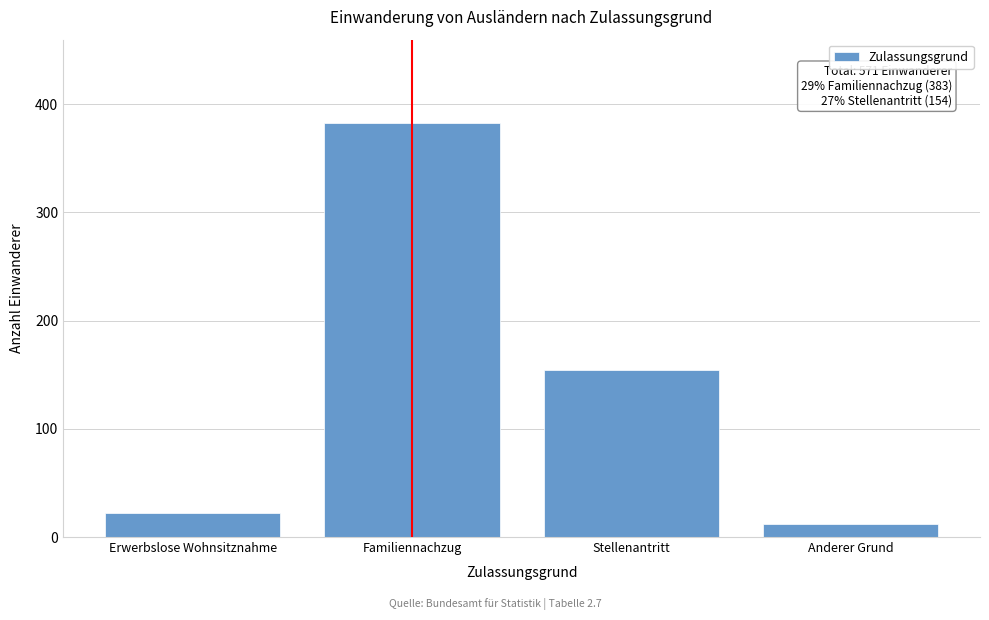

Reading right to left, transcribe all the data shown in this chart.

Anderer Grund=12	Stellenantritt=154	Familiennachzug=383	Erwerbslose Wohnsitznahme=22